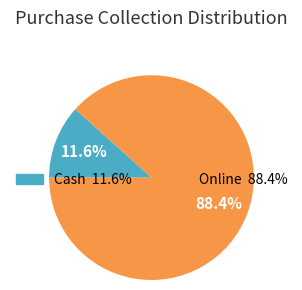

To the nearest percent, what percentage of the pie is Cash?

12%